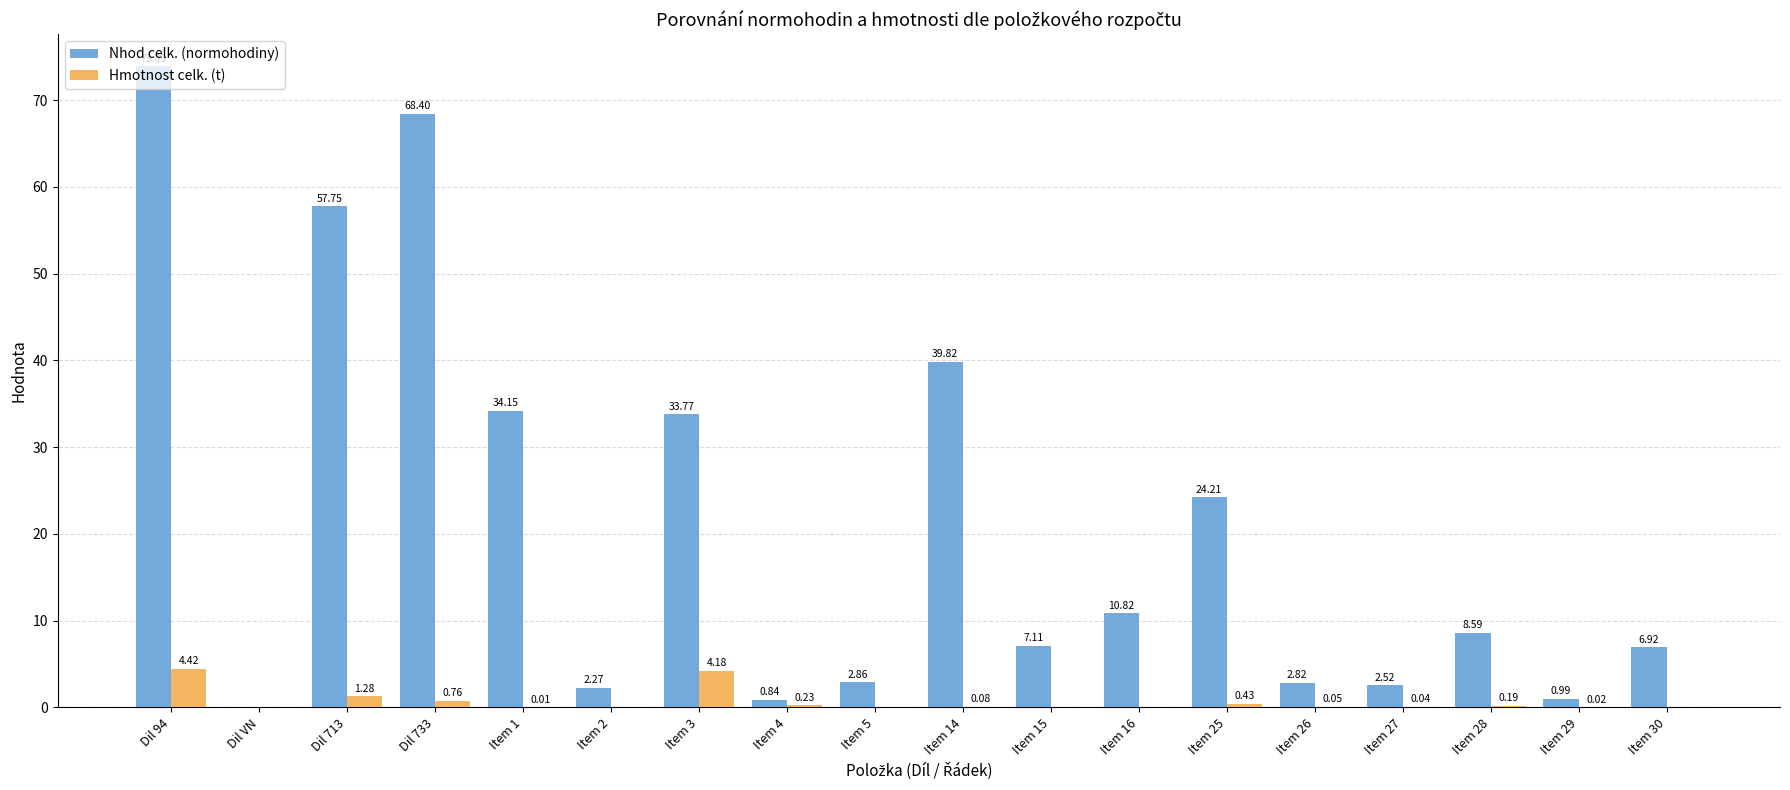

What is the approximate value of Nhod celk. (normohodiny) at Dil 94?

73.9